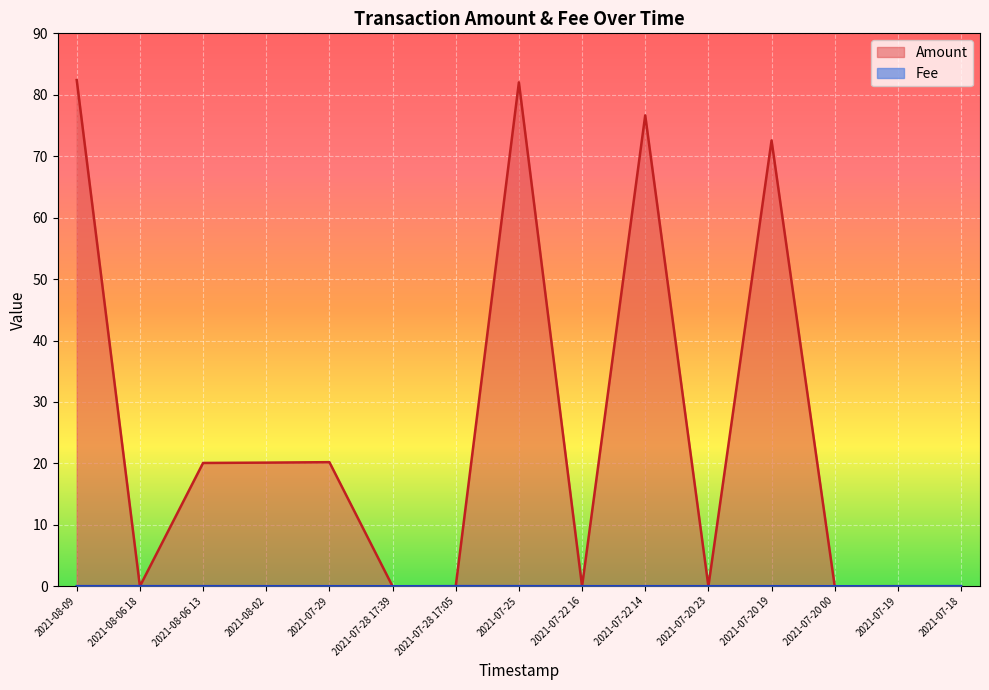

Does the chart display data point markers on the line(s)?

No